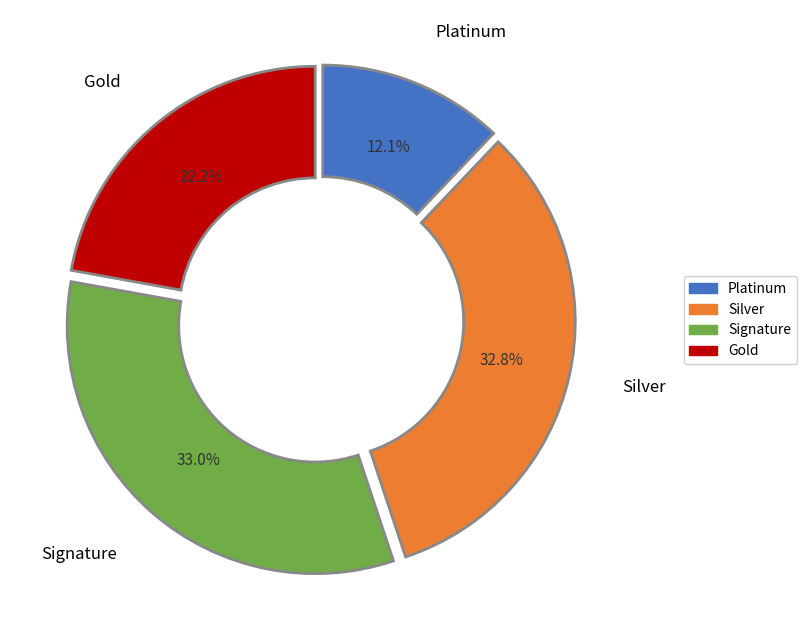

What percentage do Silver and Platinum together represent?

44.9%